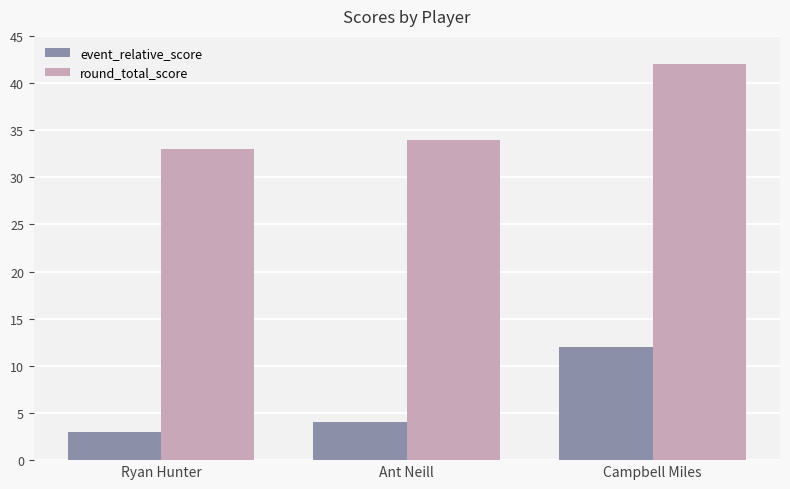

How many bars are there in each group?

2